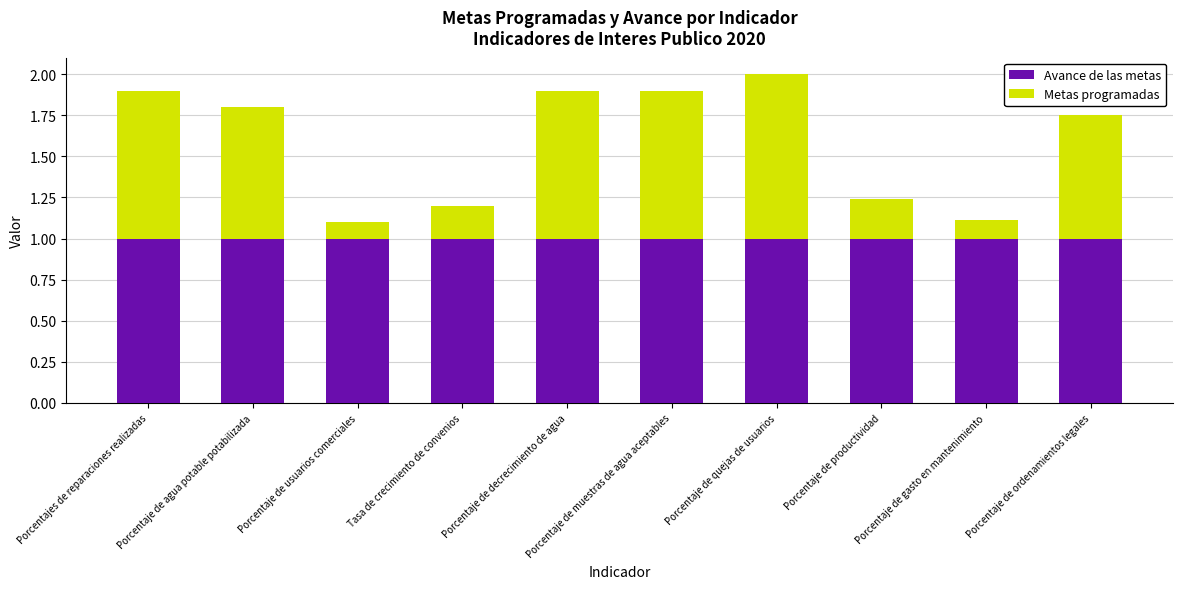

Read the Avance de las metas value at Porcentajes de reparaciones realizadas.

1.0